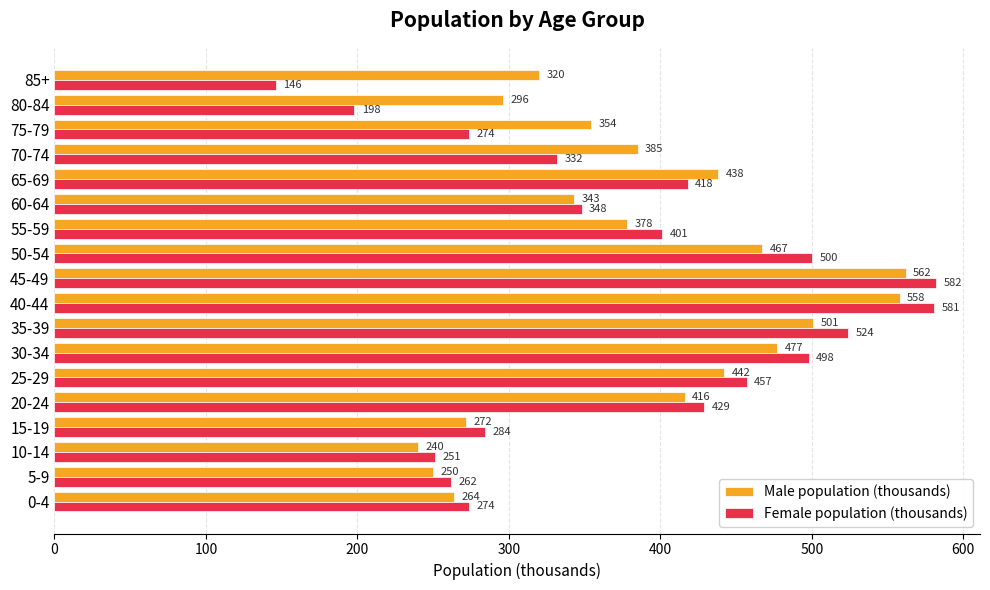

At which category is the sum across all series the highest?

45-49